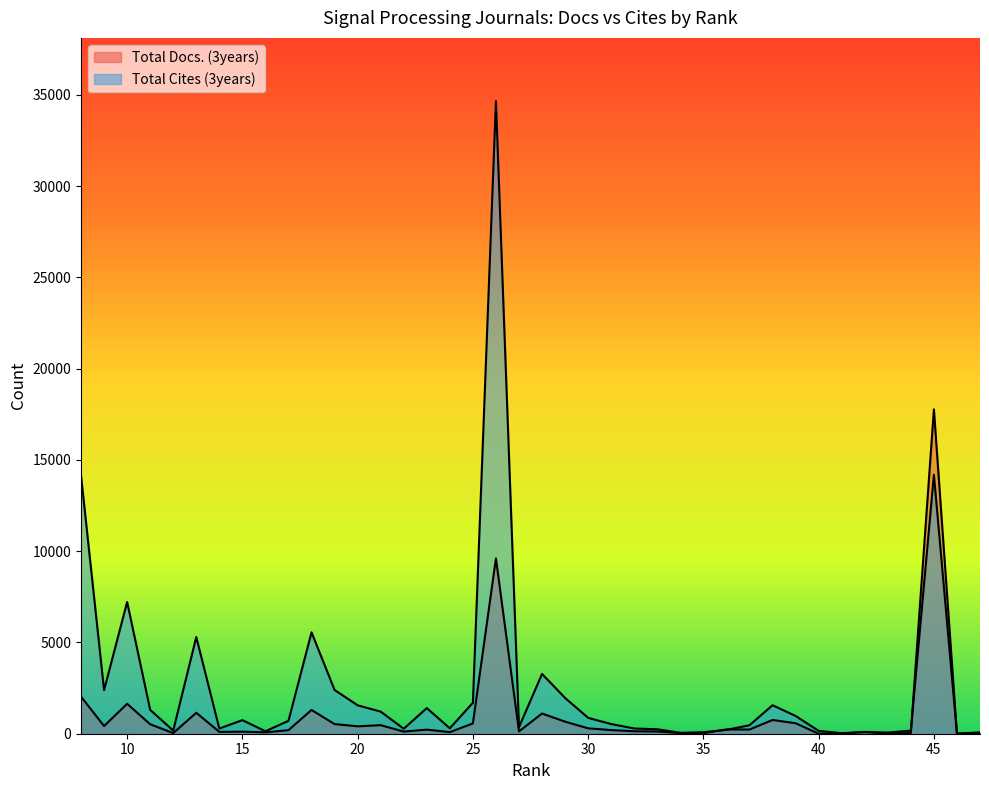

Between 31 and 23, which is larger?

23